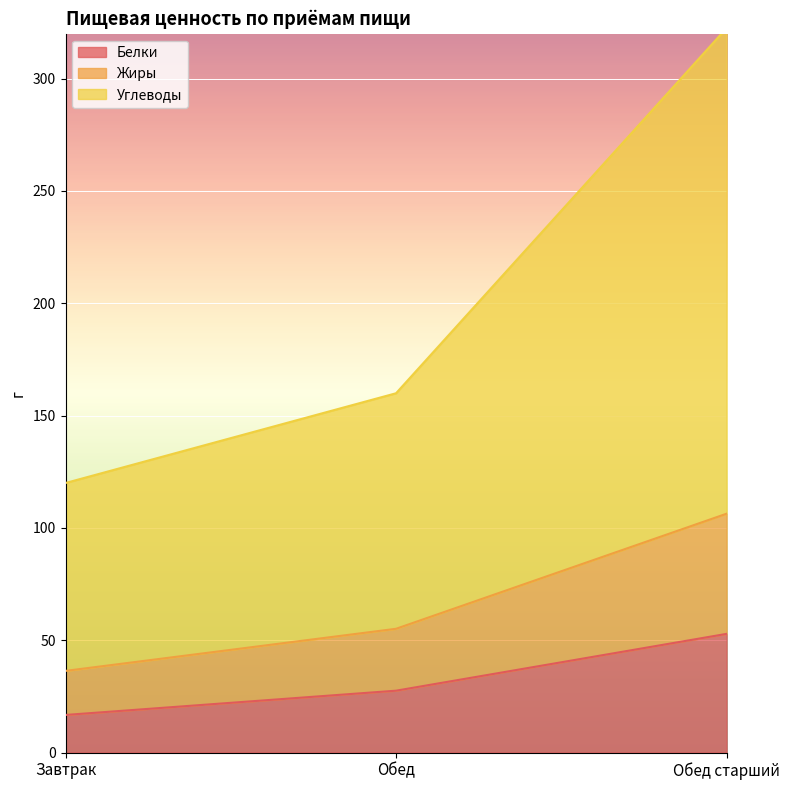

Reading left to right, list all the values displayed in this chart.

Белки: Завтрак=16.7	Обед=27.5	Обед старший=52.8
Жиры: Завтрак=36.3	Обед=55.1	Обед старший=106.3
Углеводы: Завтрак=120.0	Обед=159.9	Обед старший=322.5